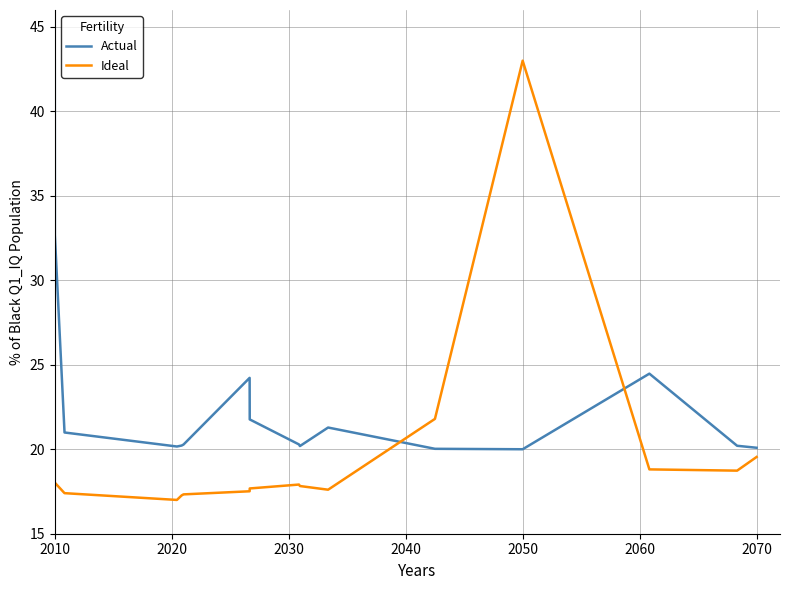

List the series in order of their overall mean, lowest first.

Ideal, Actual